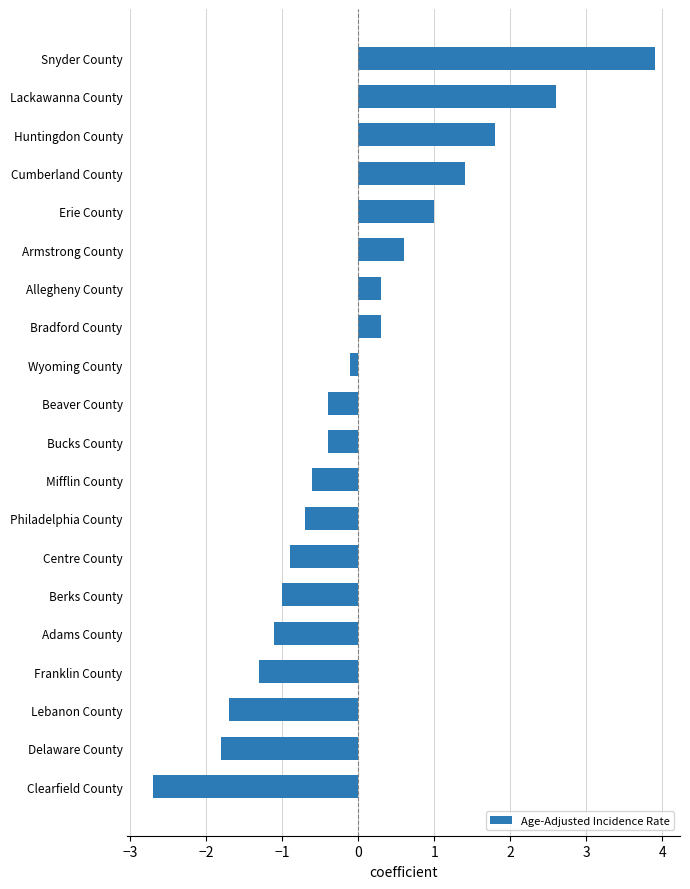

Read the value at Centre County.

-0.9